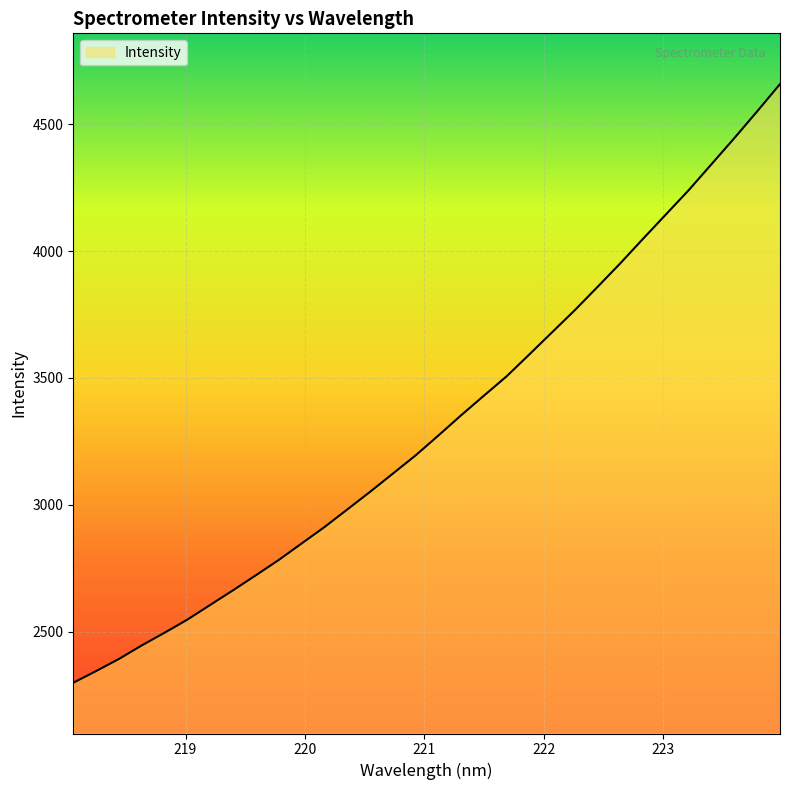

What is the minimum value shown in the chart?

2298.6